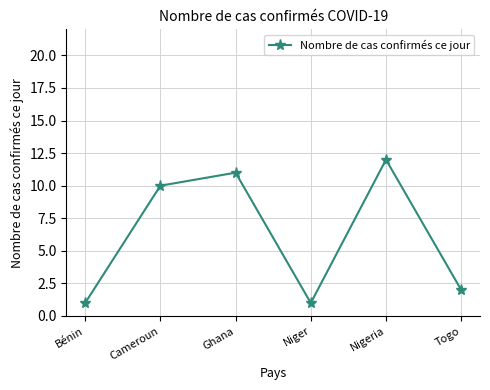

What position from the right is Bénin?

6